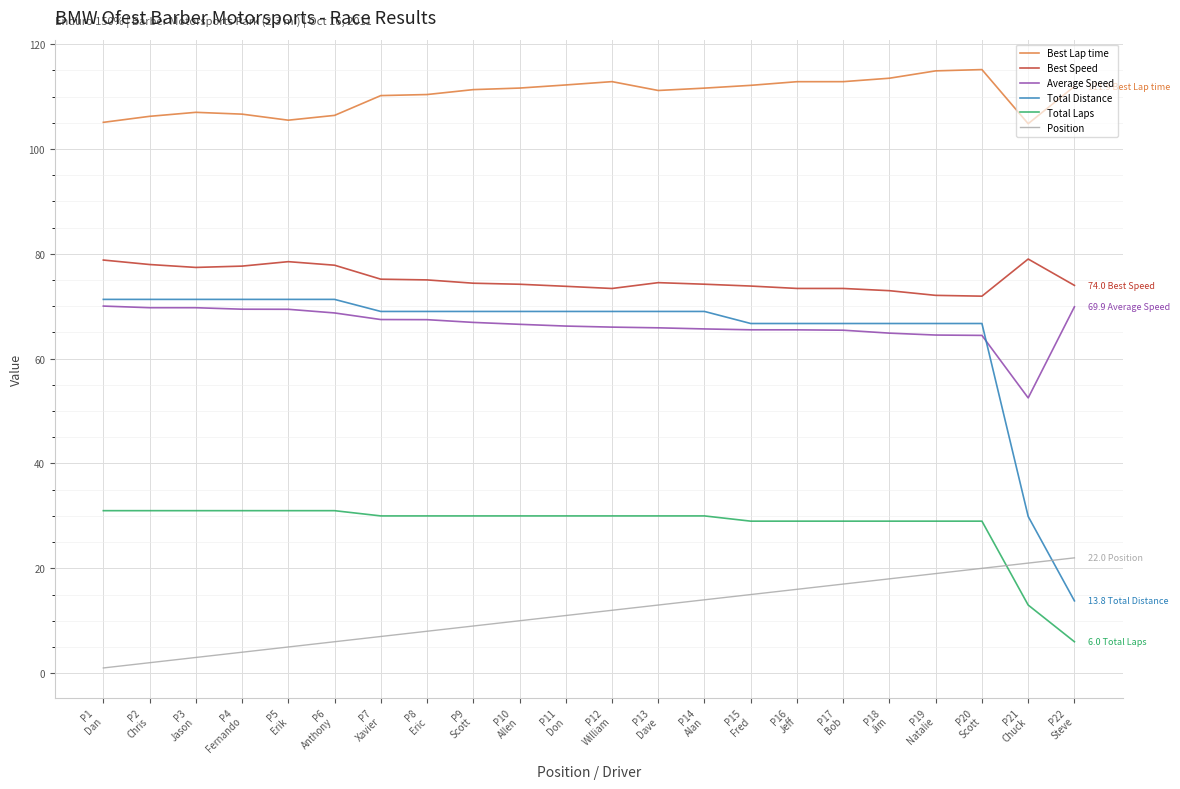

What position from the left is P5
Erik?

5